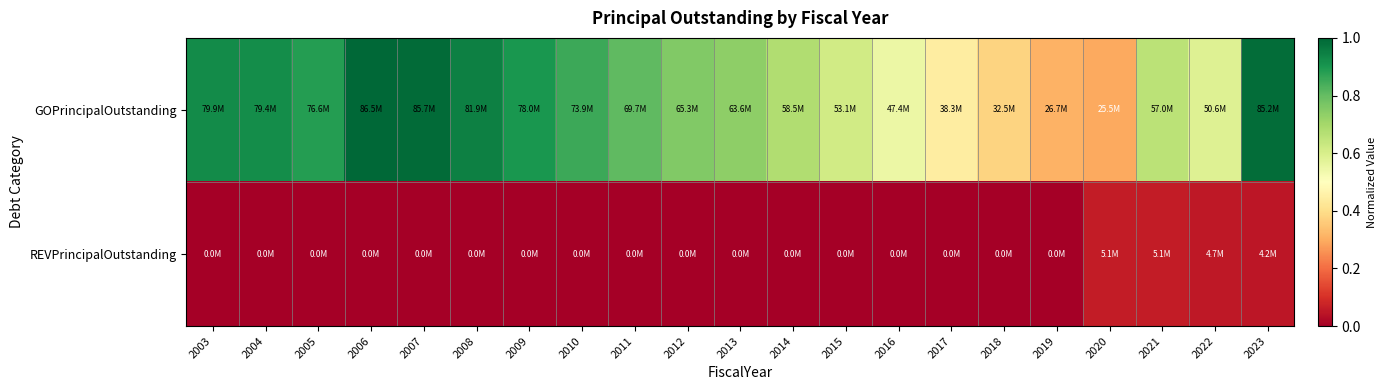

List the series in order of their overall mean, lowest first.

REVPrincipalOutstanding, GOPrincipalOutstanding